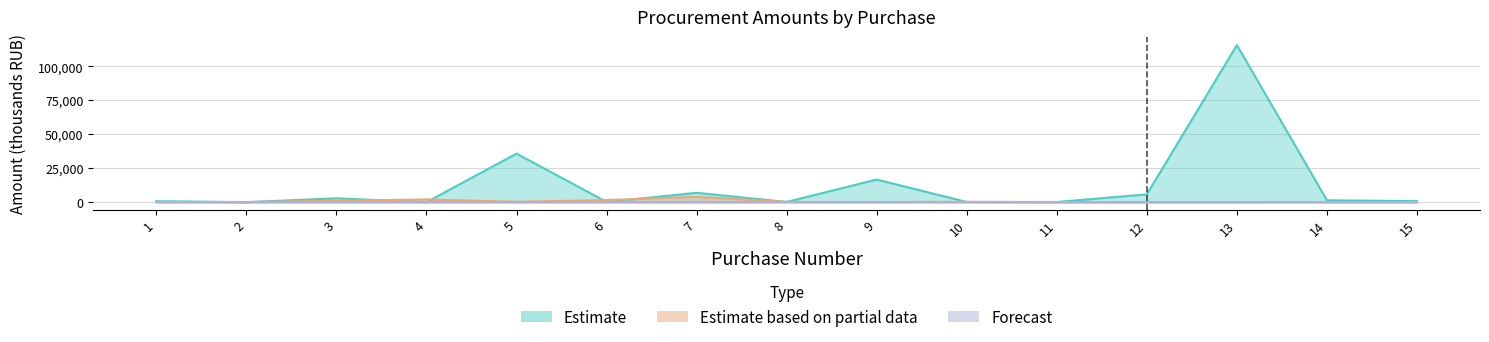

What is the total value across all series at 10?

386.5